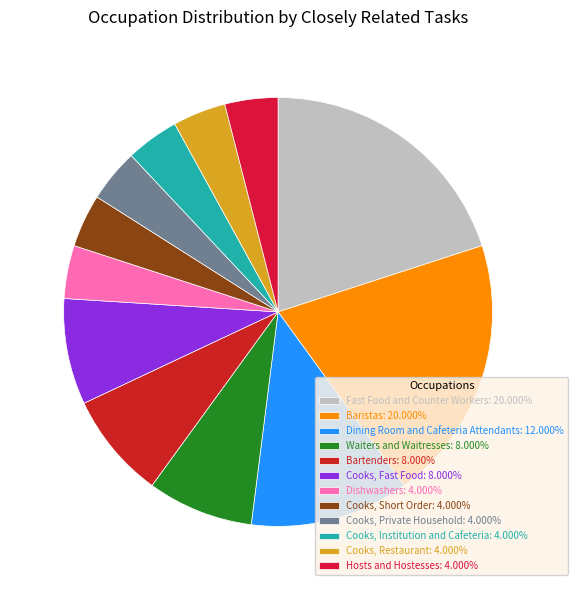

Count the number of slices in the pie.

12